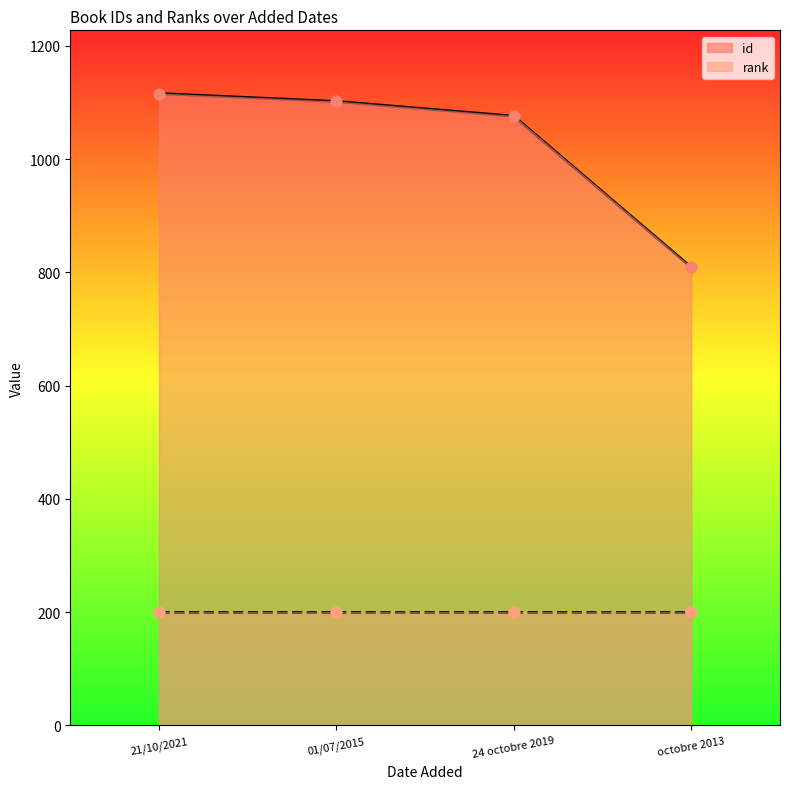

Which series reaches the minimum Y coordinate?

rank